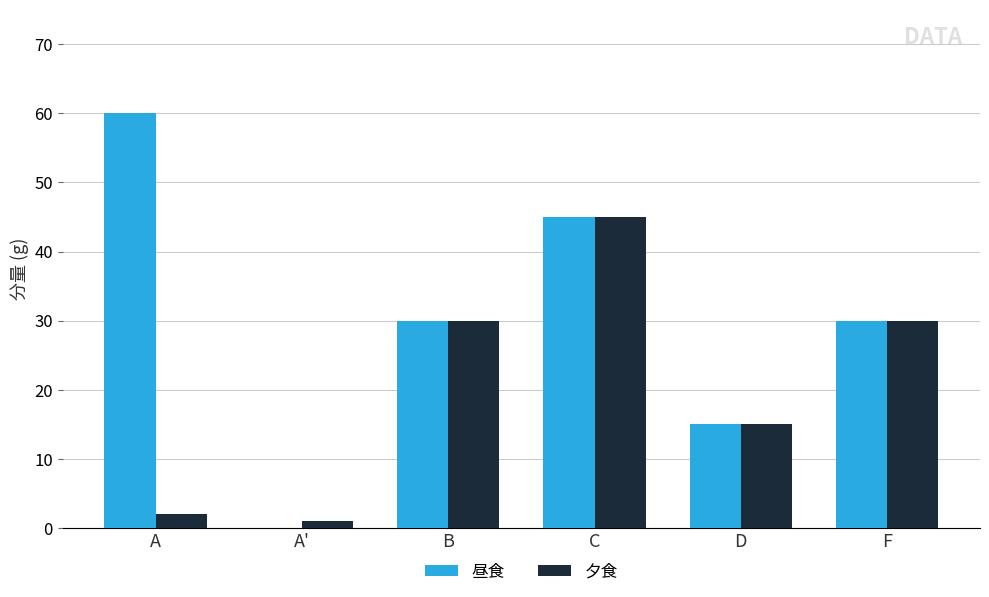

Does the chart contain stacked bars?

No